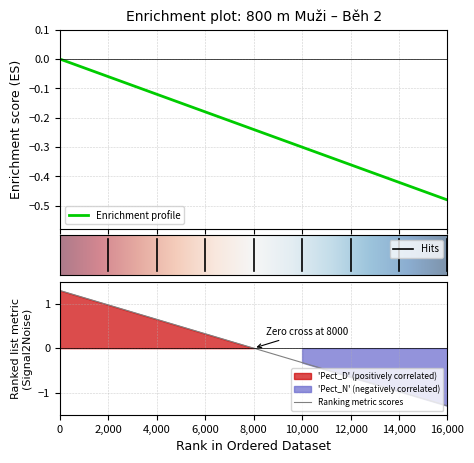

What is the value of the 4th point from the left?

-0.2